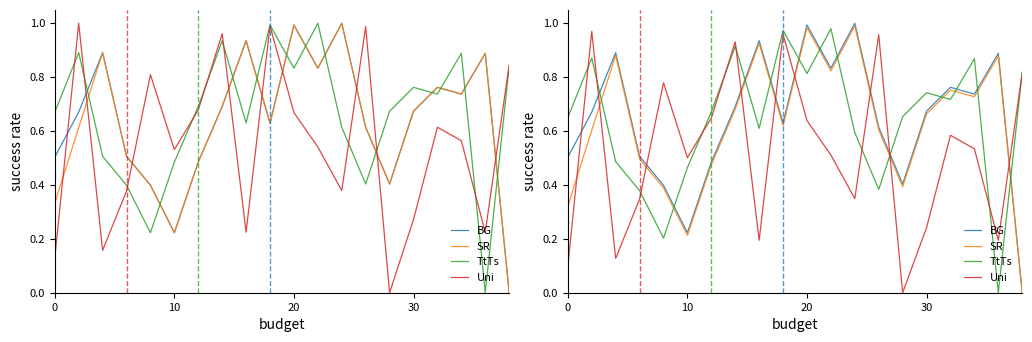

Rank the series by their maximum value, from highest to lowest.

BG, SR, TtTs, Uni